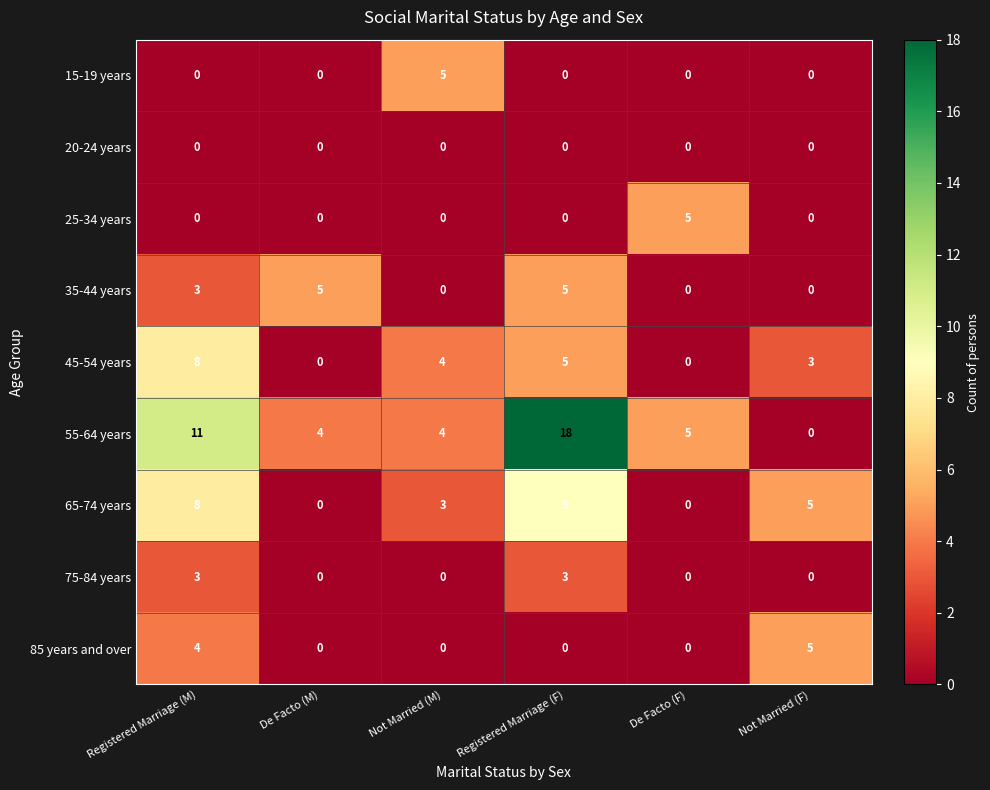

Which series changed the most between Registered Marriage (F) and De Facto (F)?

55-64 years